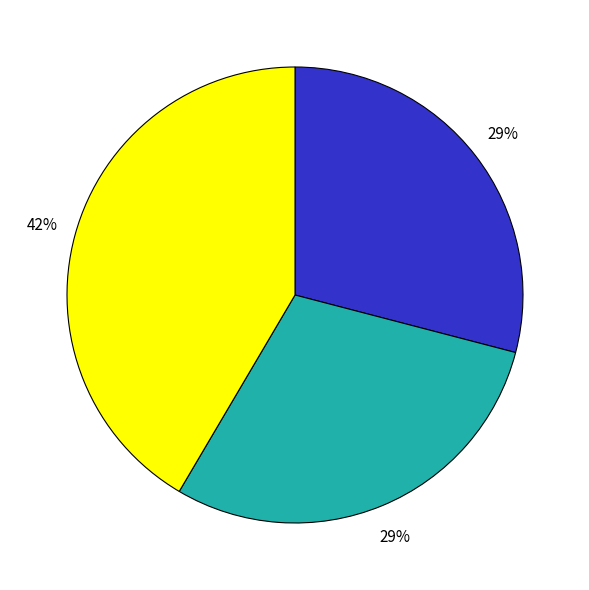

Does any single category account for the majority?

No